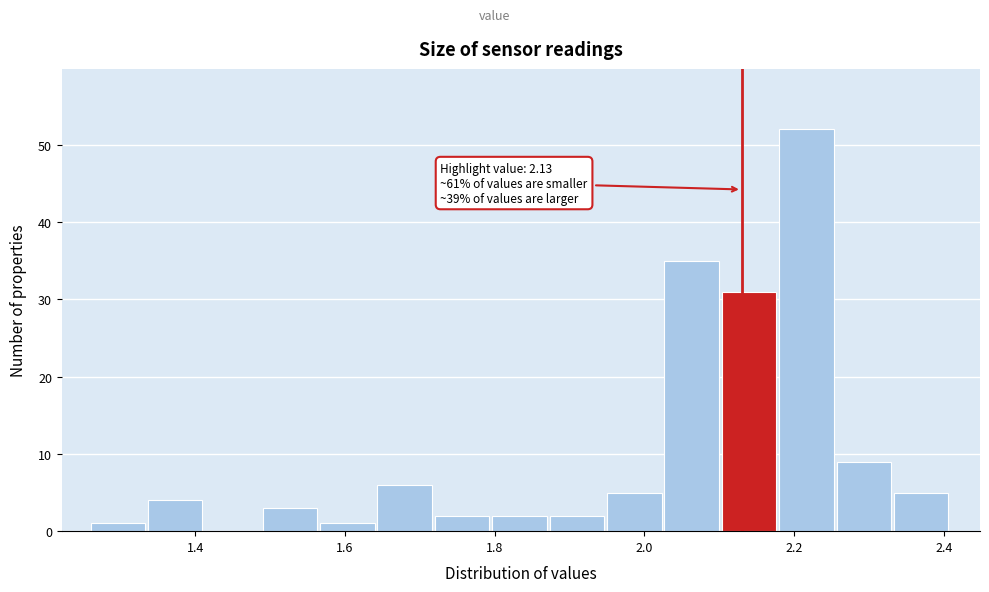

Read against the x-axis, roughly where is the centre of the tallest bar?

2.22